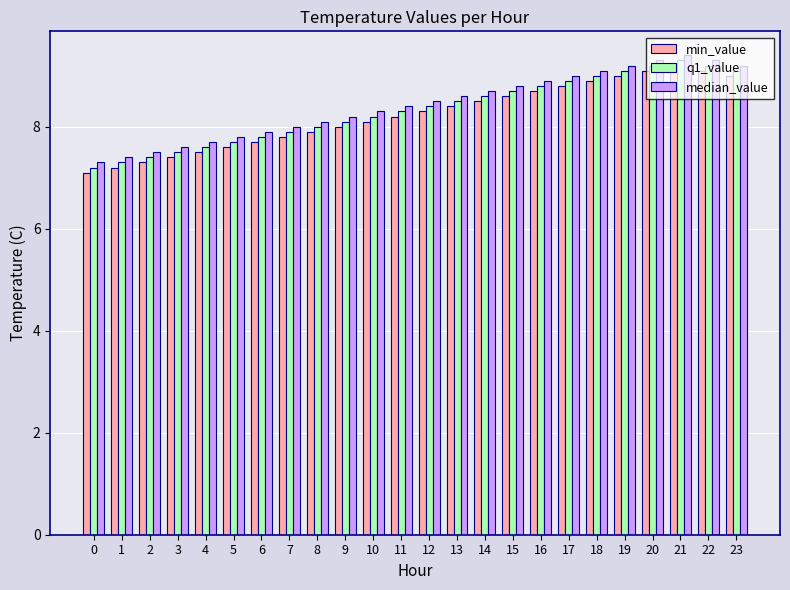

What is the difference between the min_value values at 15 and 11?

0.4